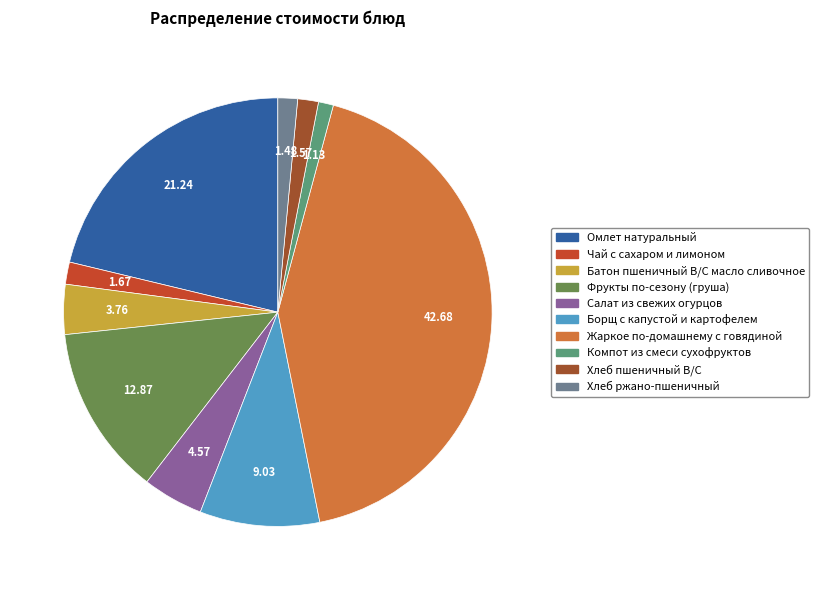

Approximately how many times larger is the value at Хлеб ржано-пшеничный compared to Салат из свежих огурцов?

0.3